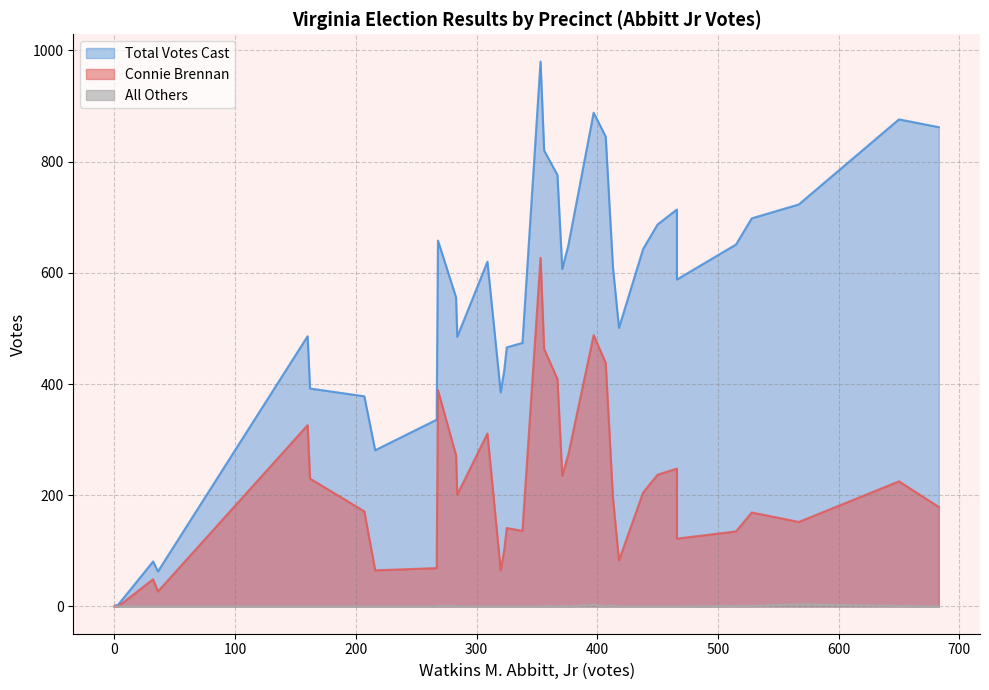

List the series in order of their overall mean, lowest first.

All Others, Connie Brennan, Total Votes Cast